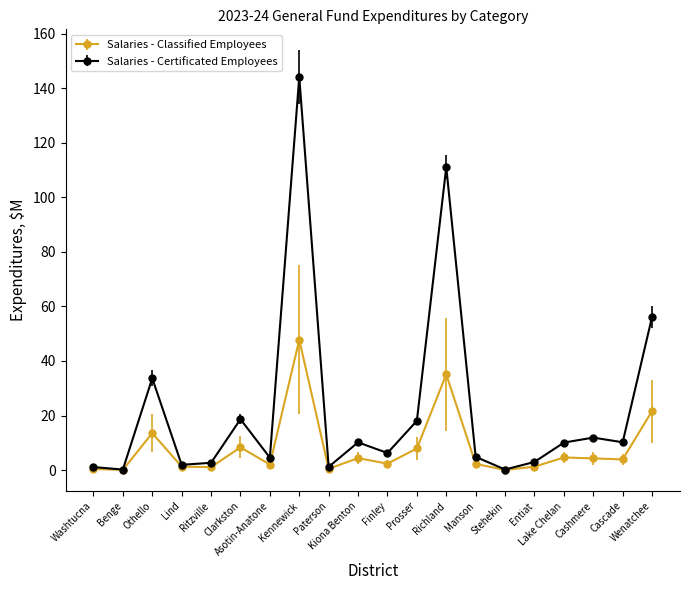

What is the sum of all Salaries - Certificated Employees values?

449.9